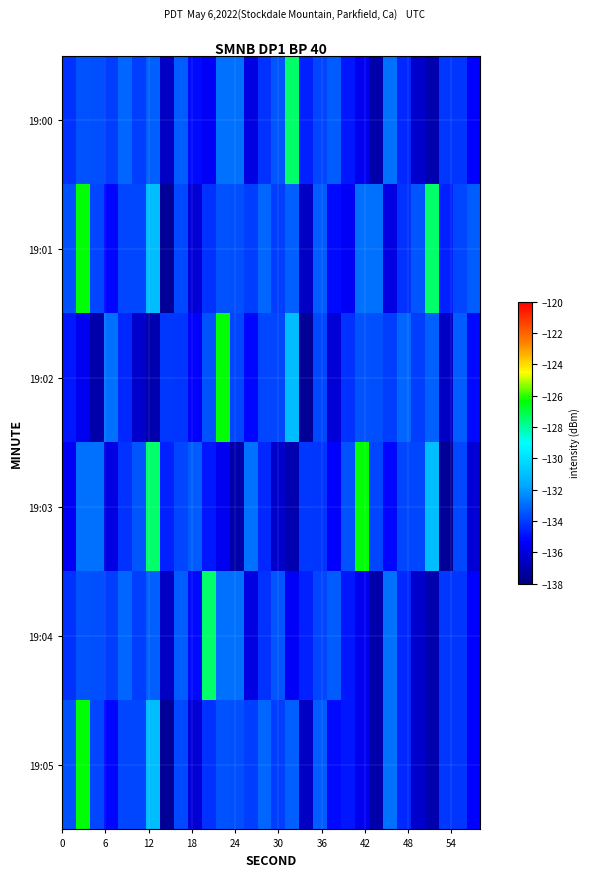

Which series has the largest range (max minus min)?

19:01